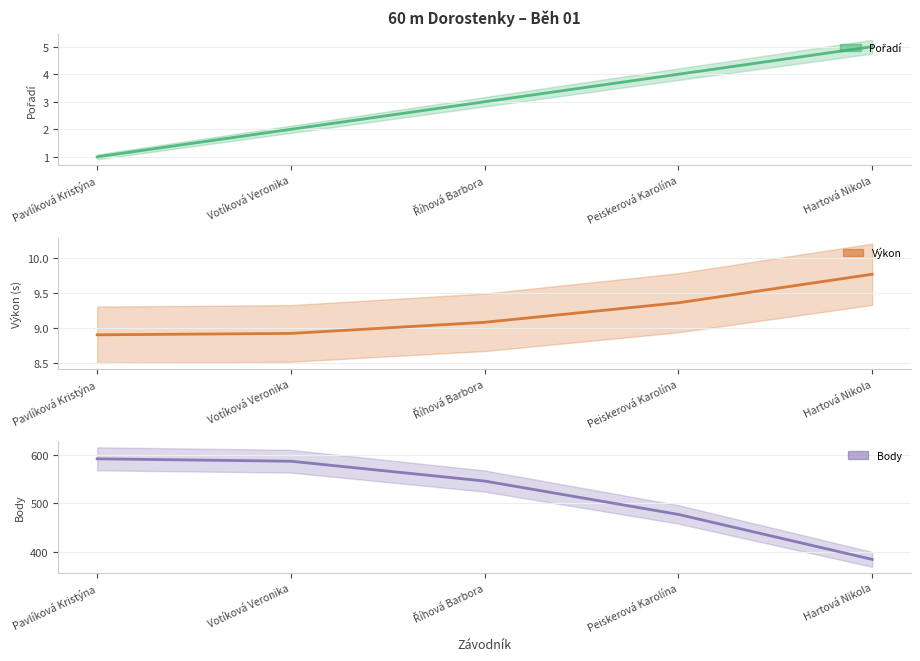

What position from the right is Hartová Nikola?

1